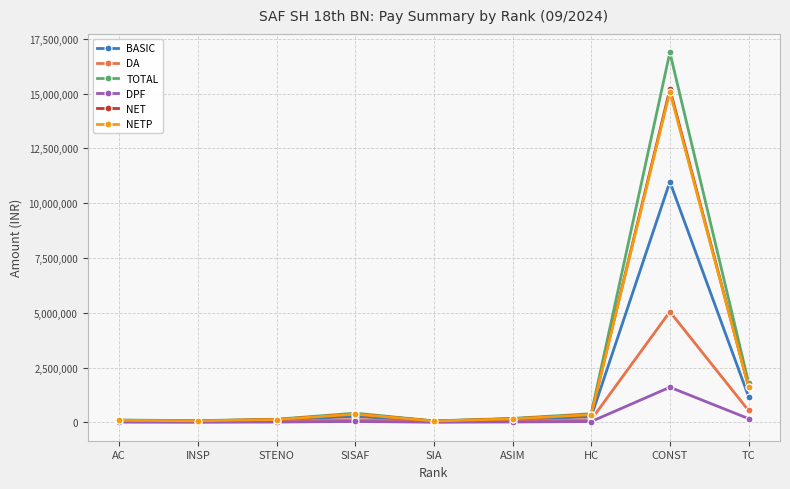

Which series has the largest range (max minus min)?

TOTAL